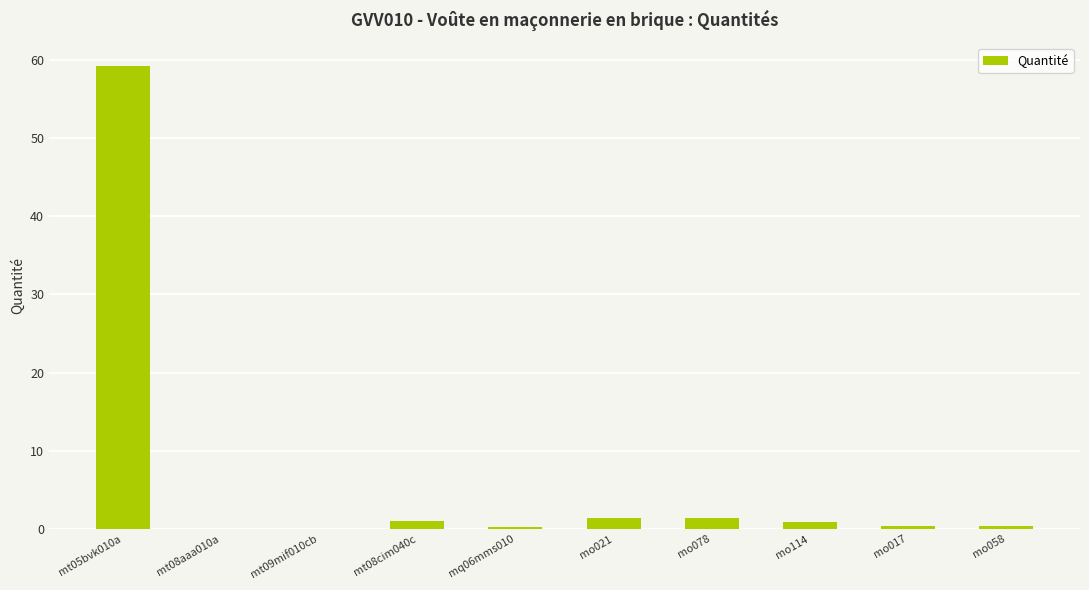

Is it true that the value at mt08aaa010a is 0.0?

True